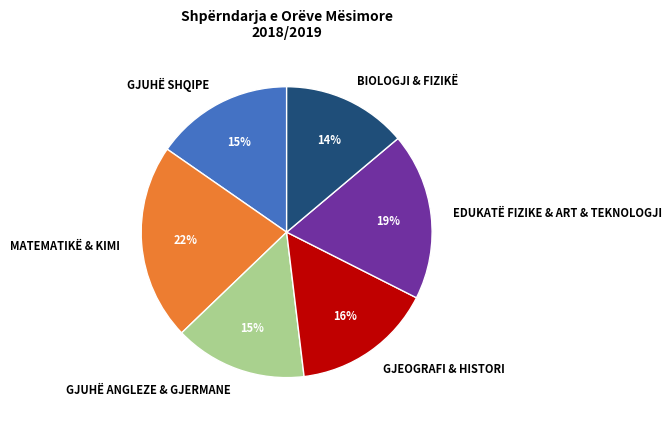

To the nearest percent, what is the difference between the largest and smallest slice percentages?

8%